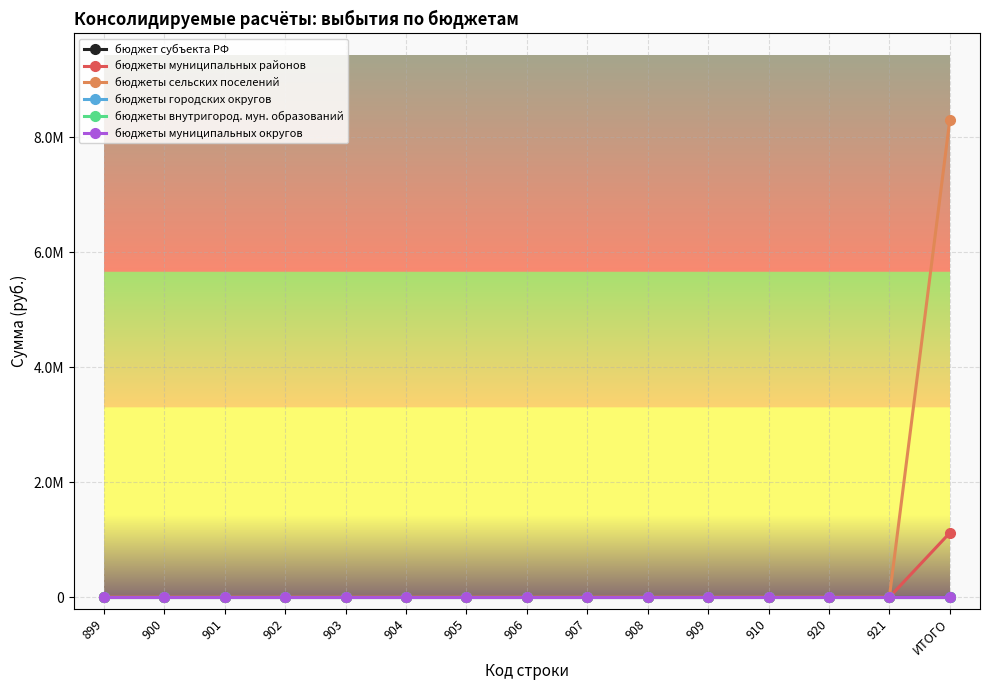

What is the maximum value shown in the chart?

8295518.8